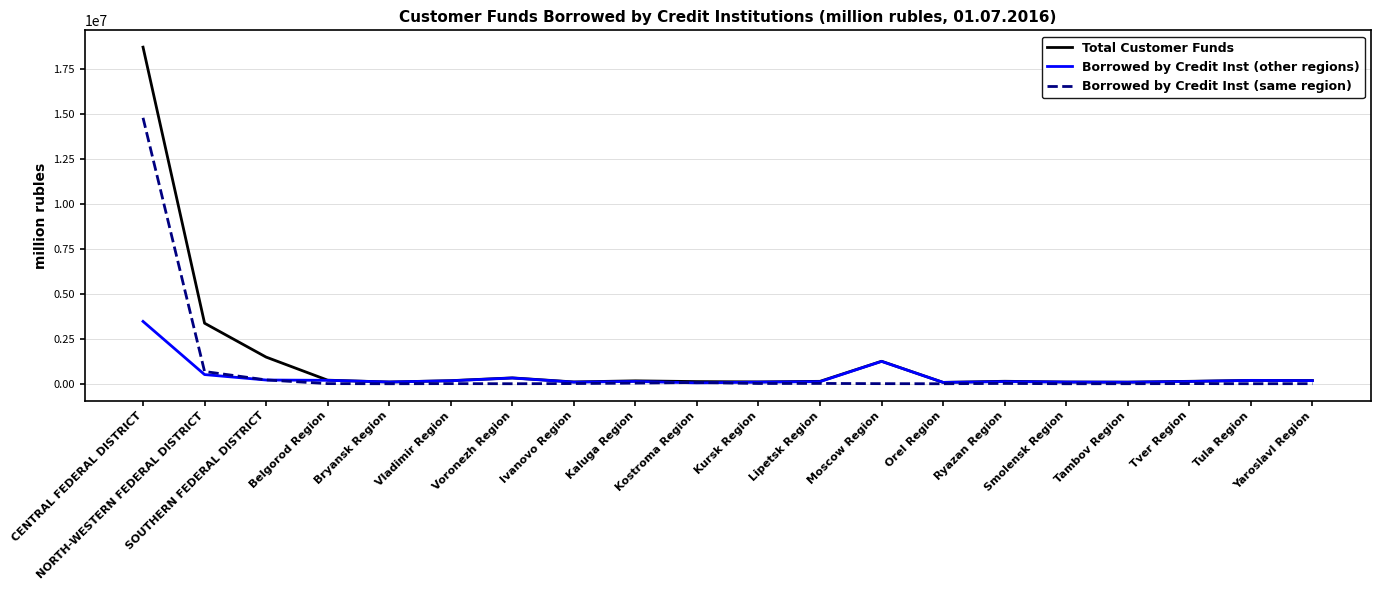

Is this an area chart (filled region under the line)?

No